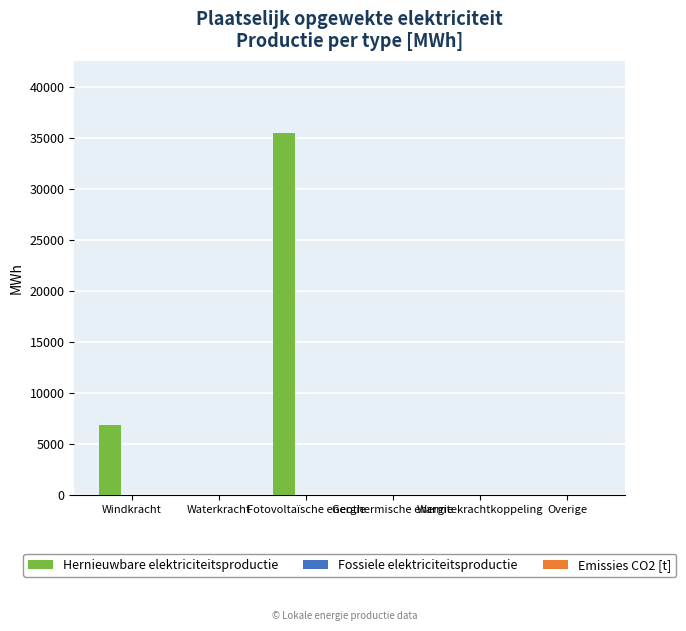

What is the maximum value shown in the chart?

35426.5